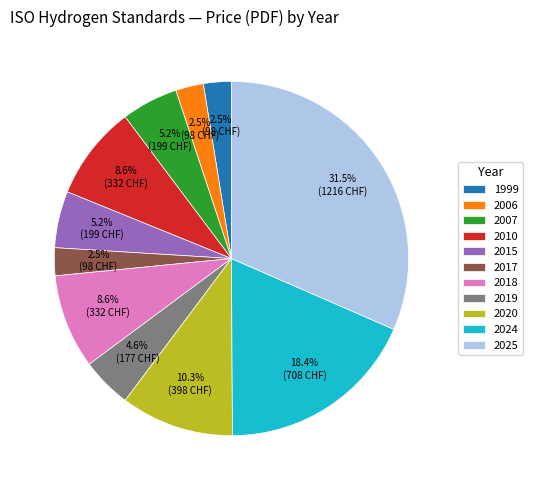

What is the total percentage of 1999 and 2007?

7.7%